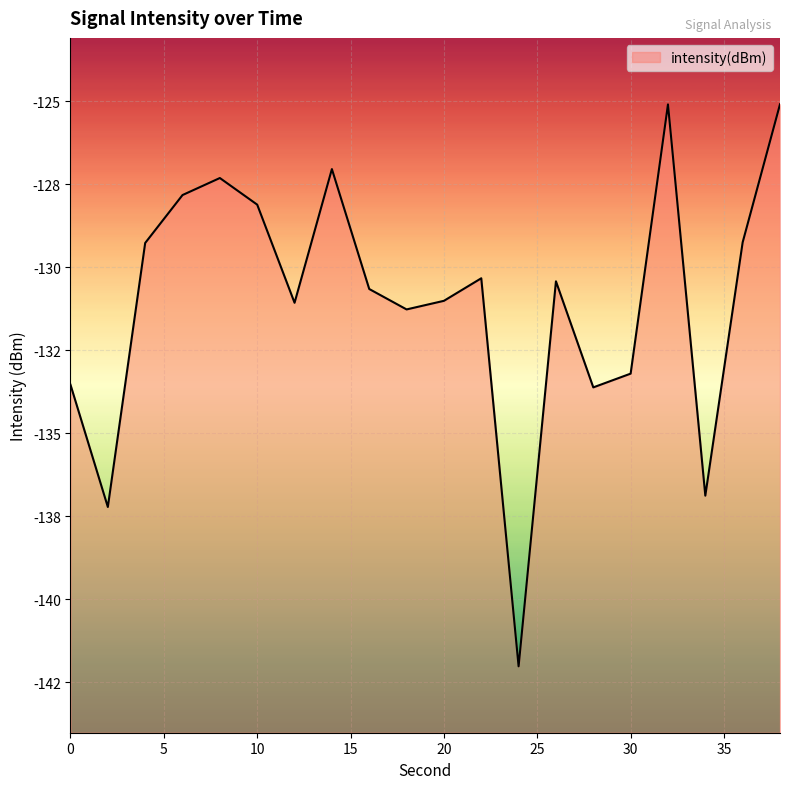

At which label does the data first exceed -130?

4